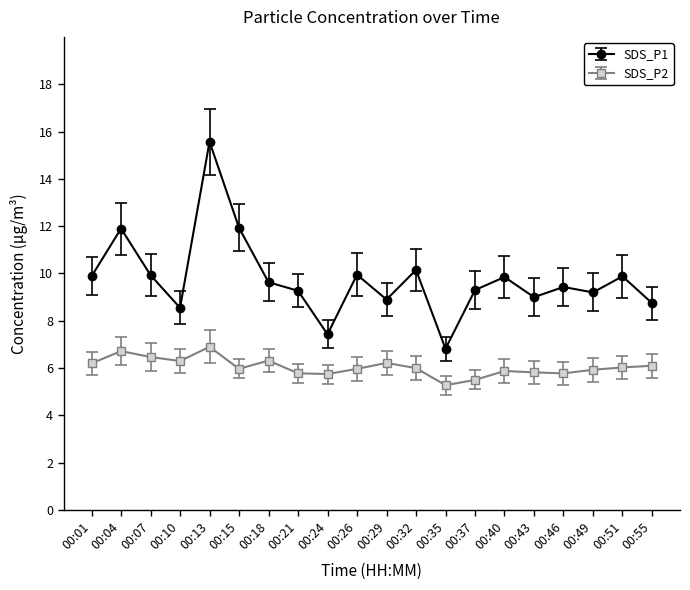

True or false: SDS_P2 and SDS_P1 cross at least once.

False